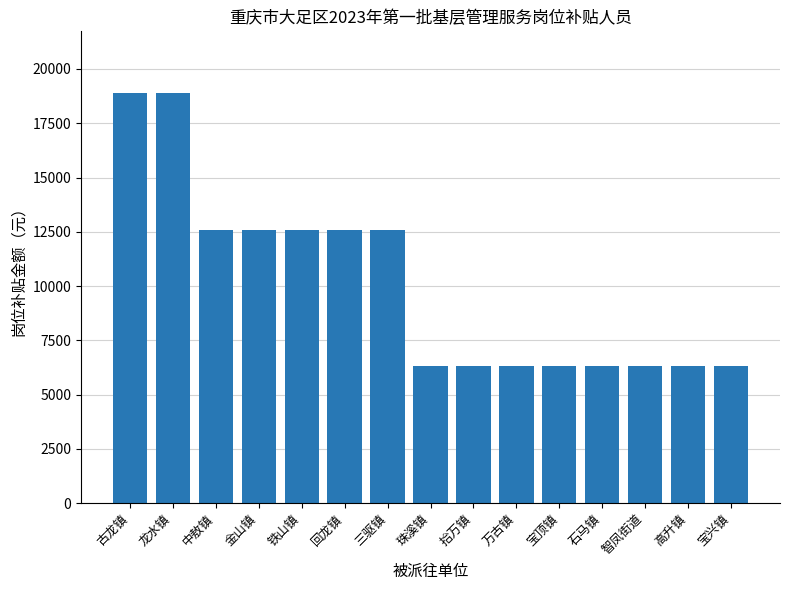

What value does the data have at 三驱镇, to the nearest 50?

12600